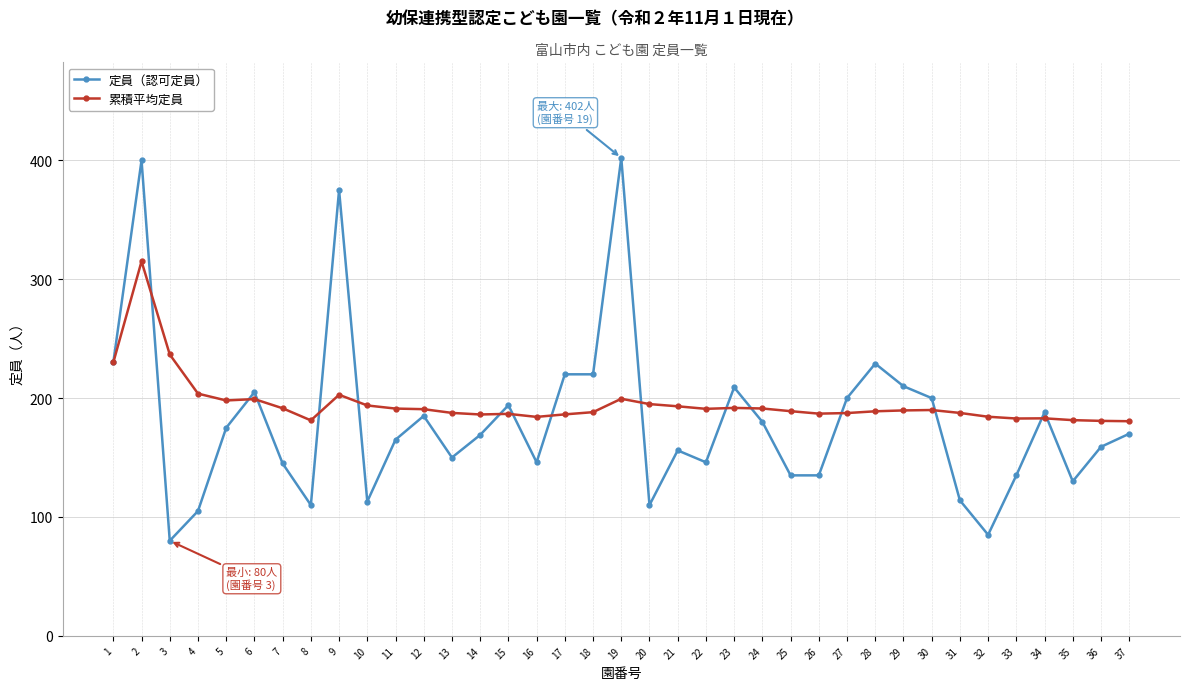

Rank the series at 4 from highest to lowest value.

累積平均定員, 定員（認可定員）